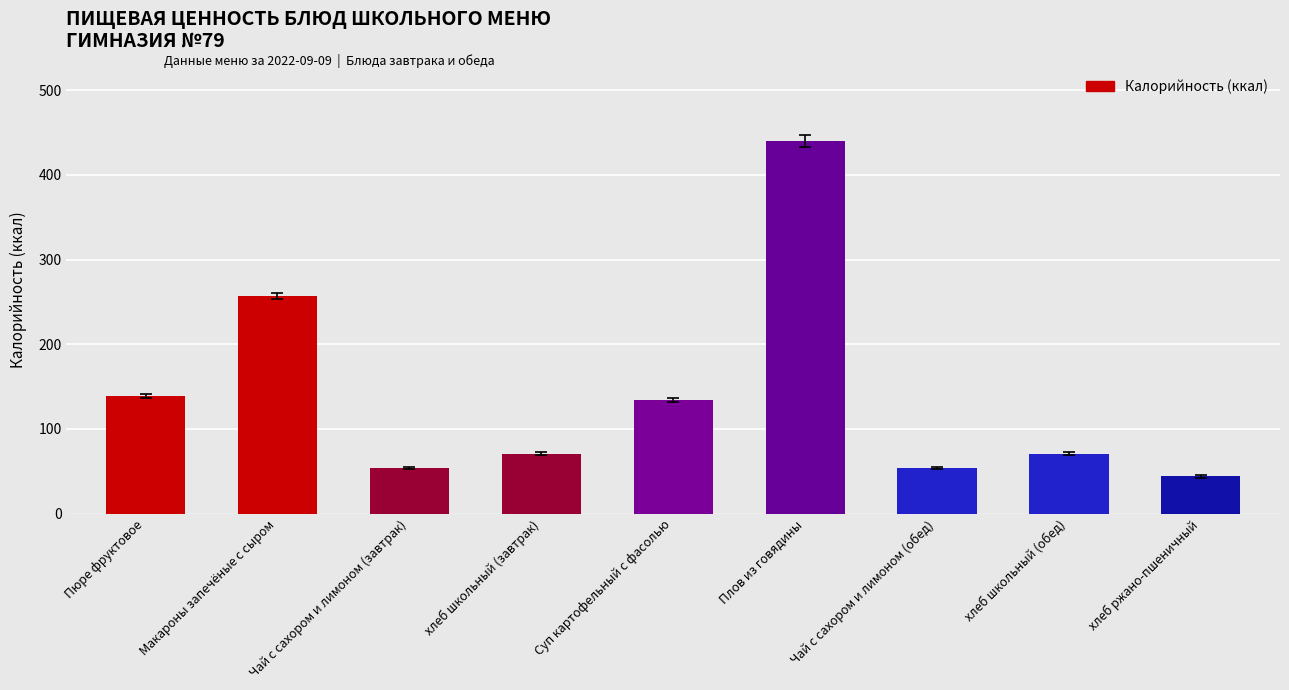

True or false: the data shows 208 at Суп картофельный с фасолью.

False